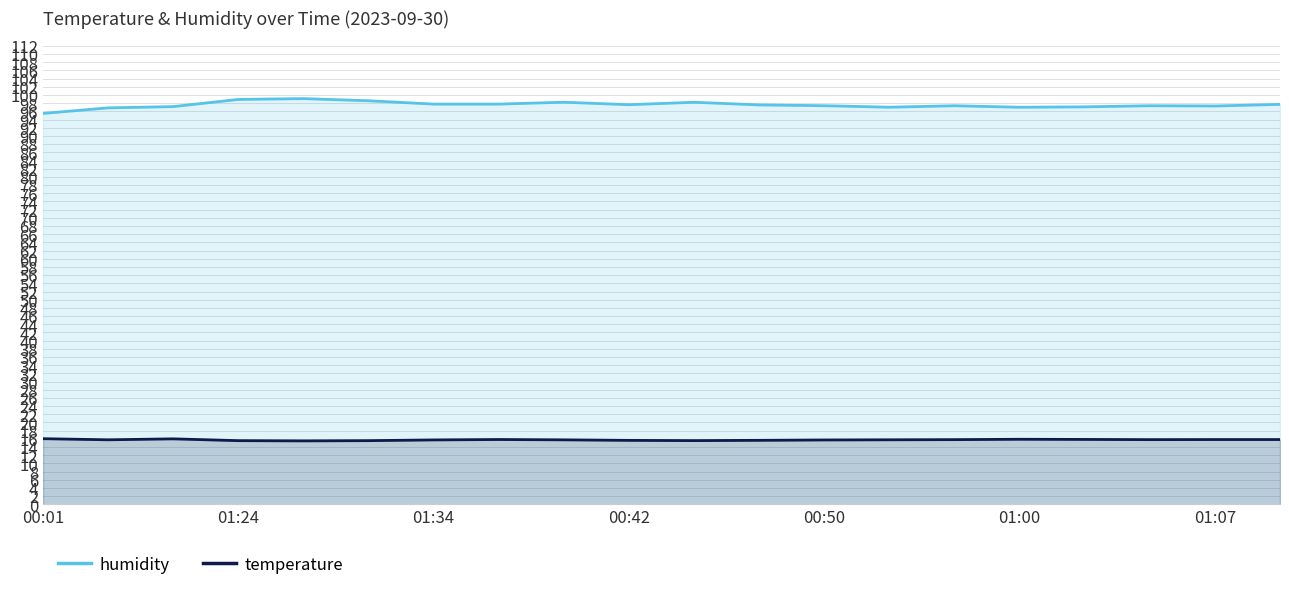

What is the sum of all temperature values?

315.1